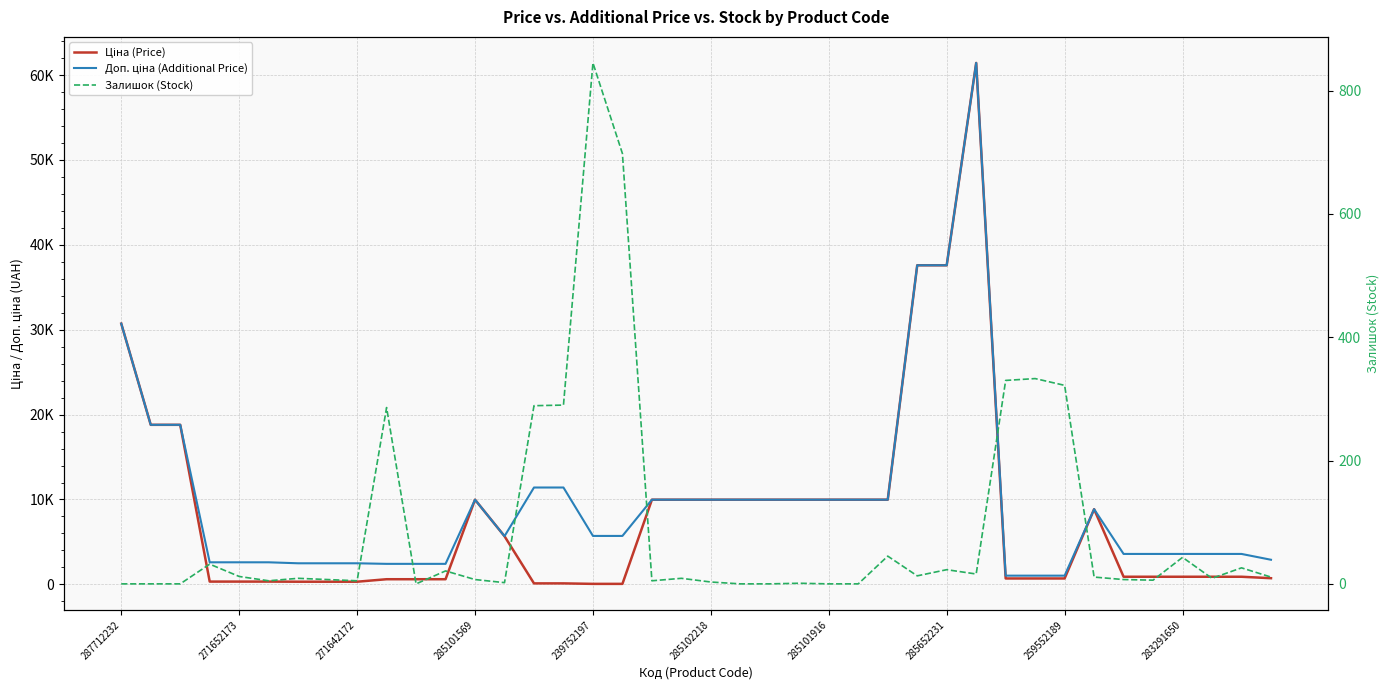

At which category is the sum across all series the highest?

29